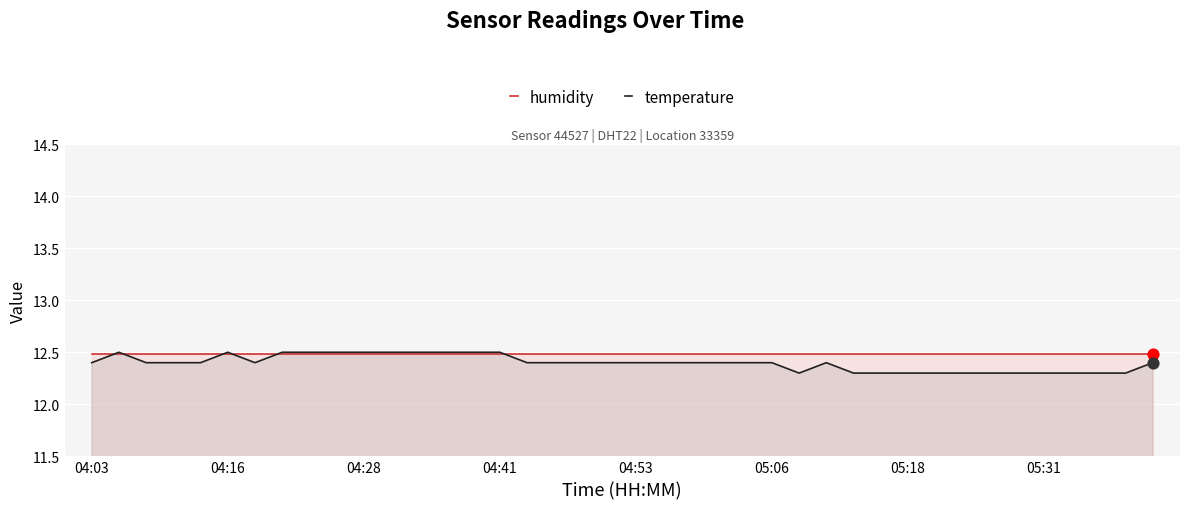

Which series reaches the maximum Y coordinate?

temperature